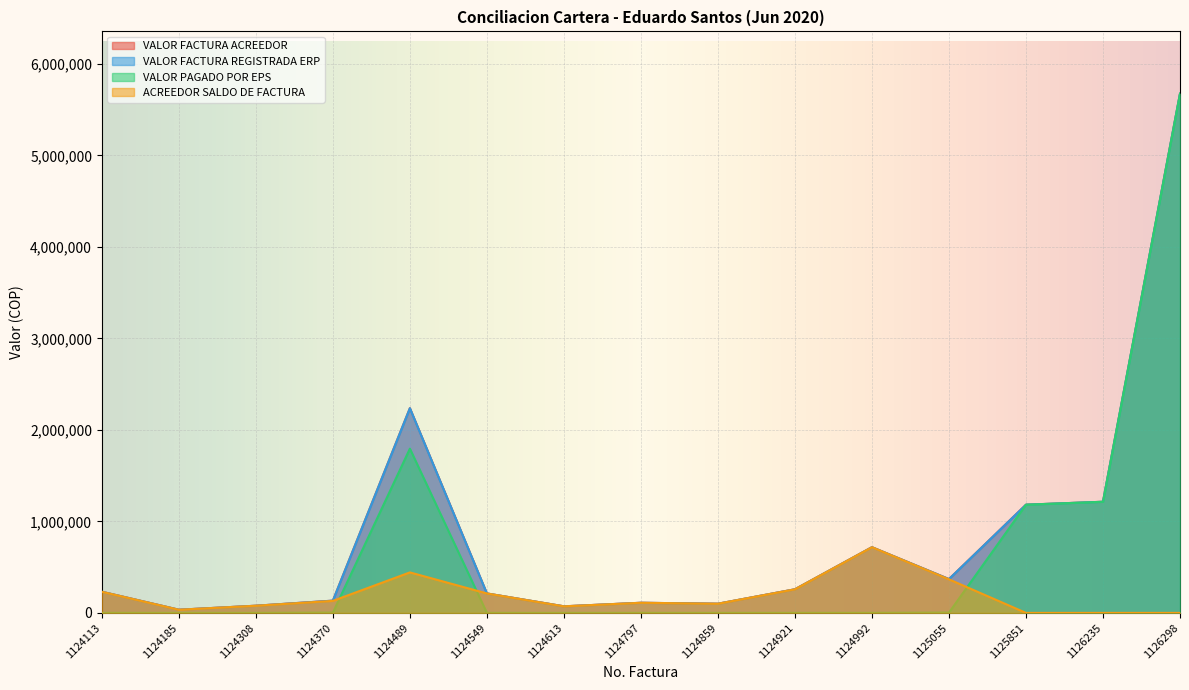

Does the chart display data point markers on the line(s)?

No